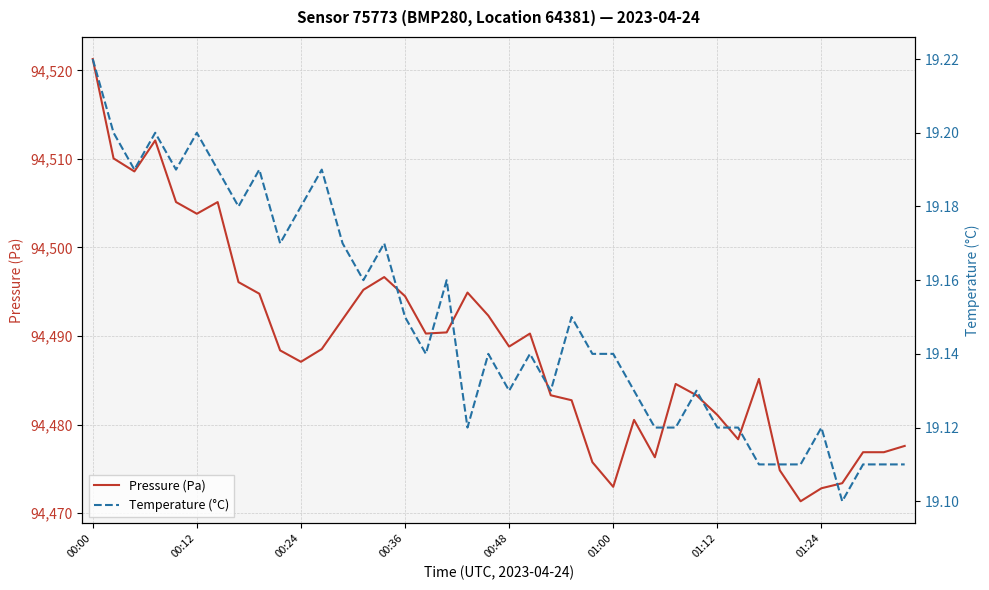

The Pressure (Pa) series shows 161964.3 at 00:24. True or false?

False